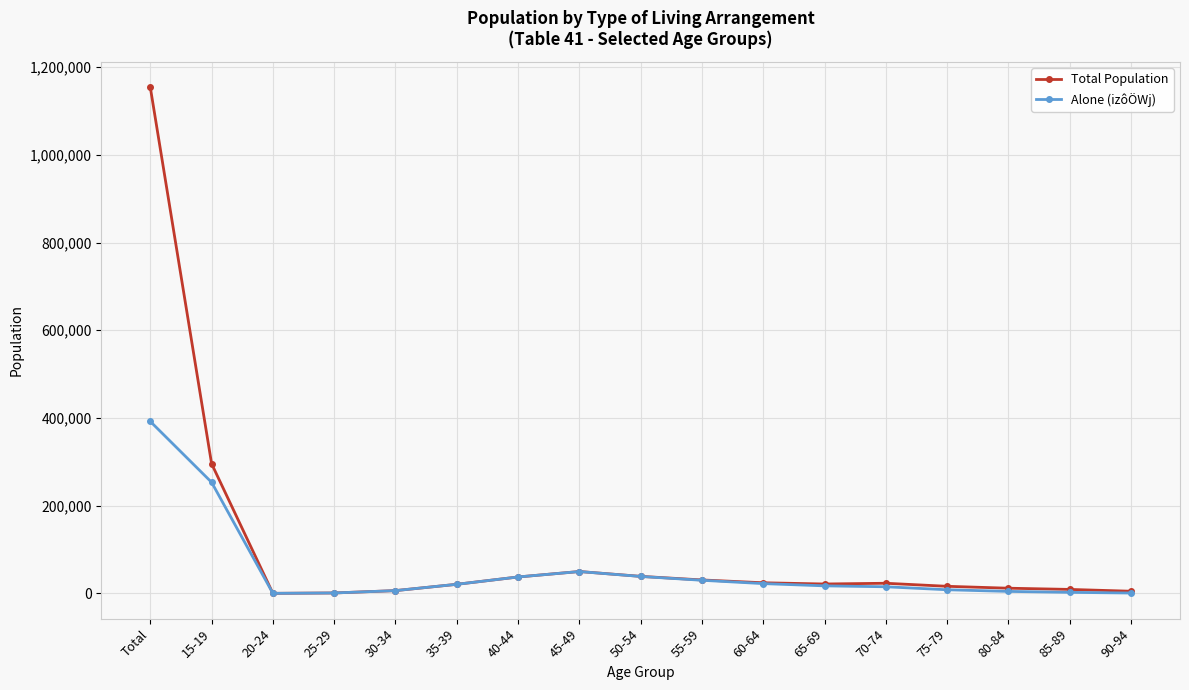

What are all the series names shown in the legend?

Total Population, Alone (izôÖWj)